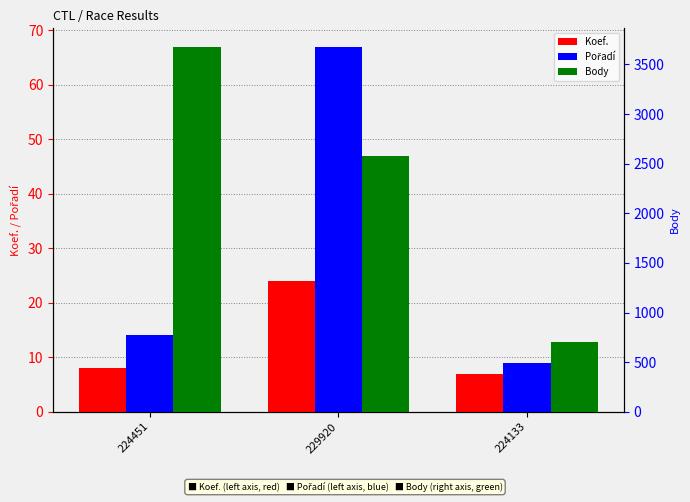

The value of Pořadí at 229920 is 67. True or false?

True